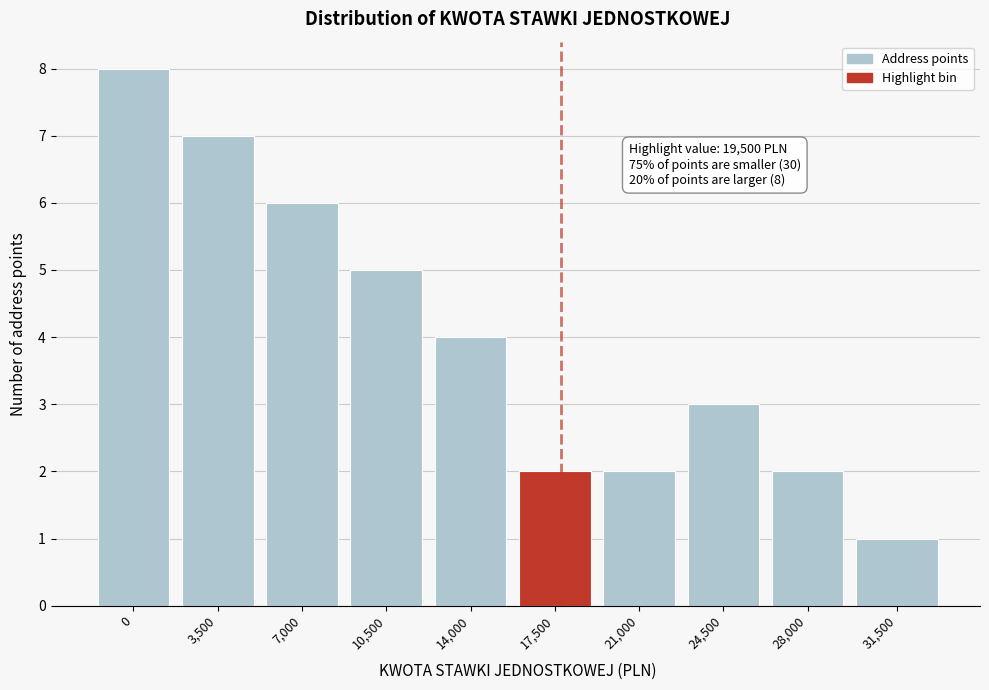

Reading left to right, what are all the values shown in this chart?

8	7	6	5	4	2	2	3	2	1